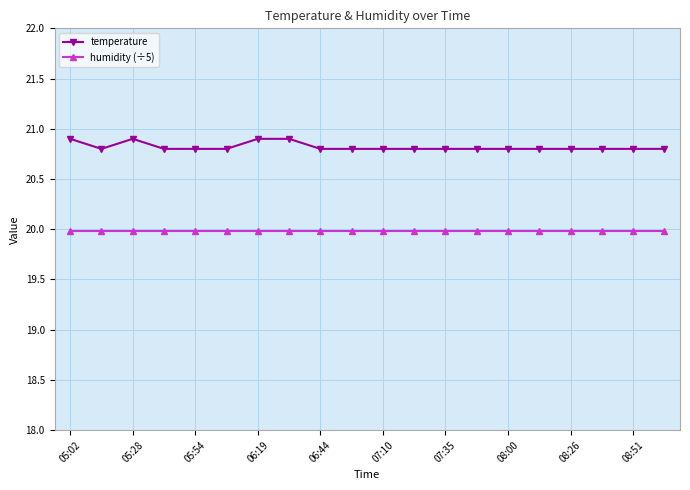

What is the value of the temperature point at the 12th from the left?

20.8